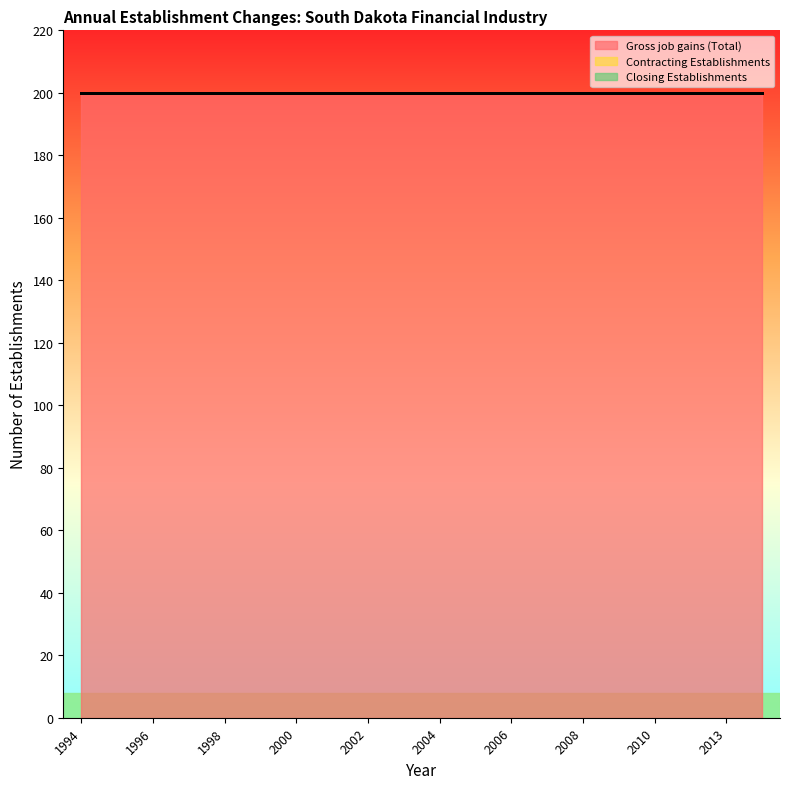

What is the maximum value for Gross job gains (Total)?

200